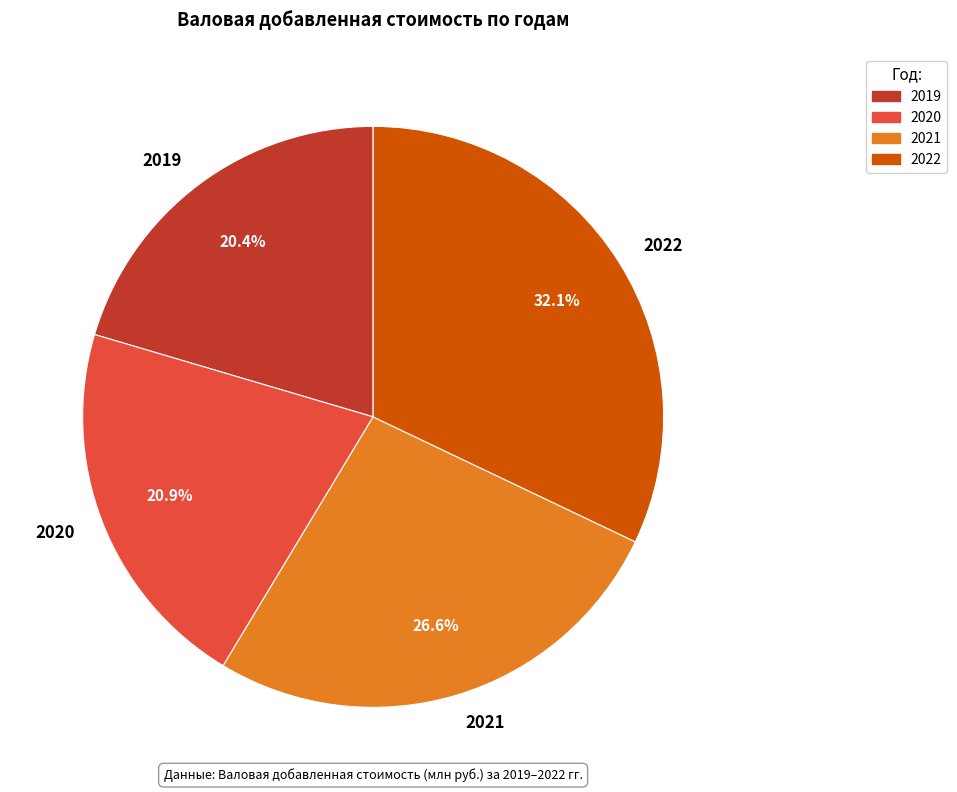

What is the ratio of the value at 2019 to the value at 2022?

0.6